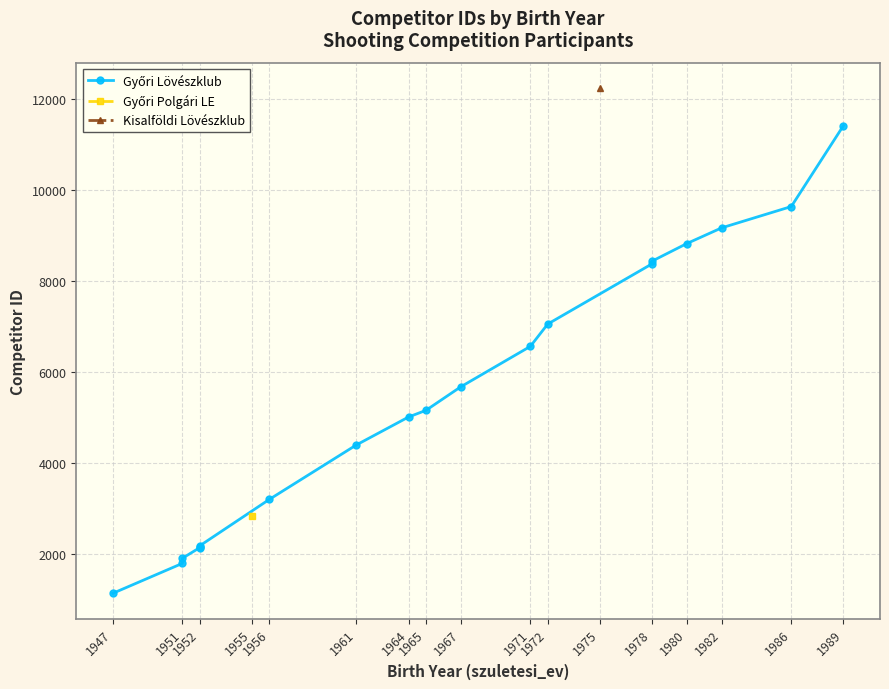

What position from the left is 1964?

7